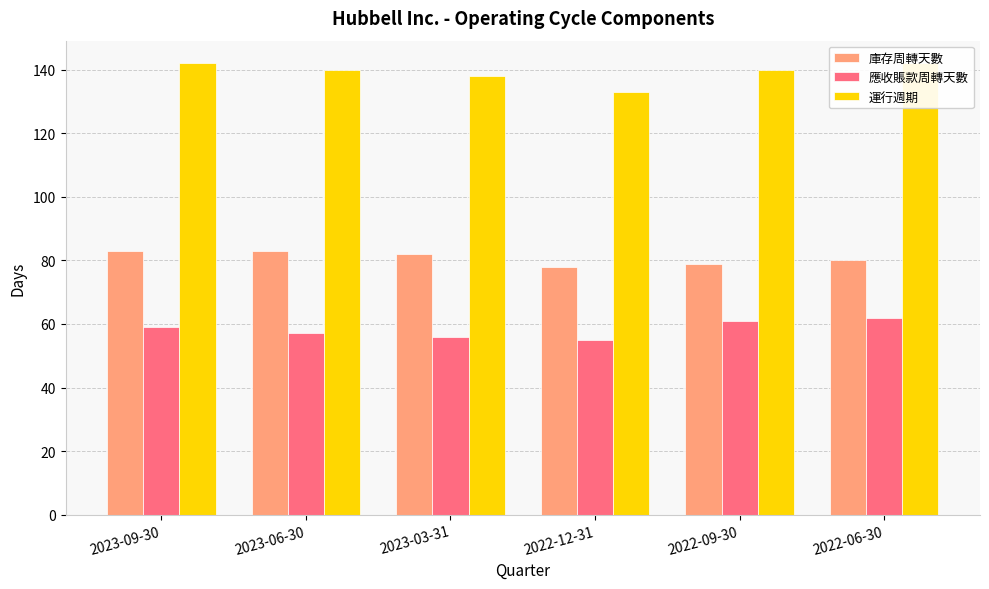

At how many categories does at least one series exceed 56?

6